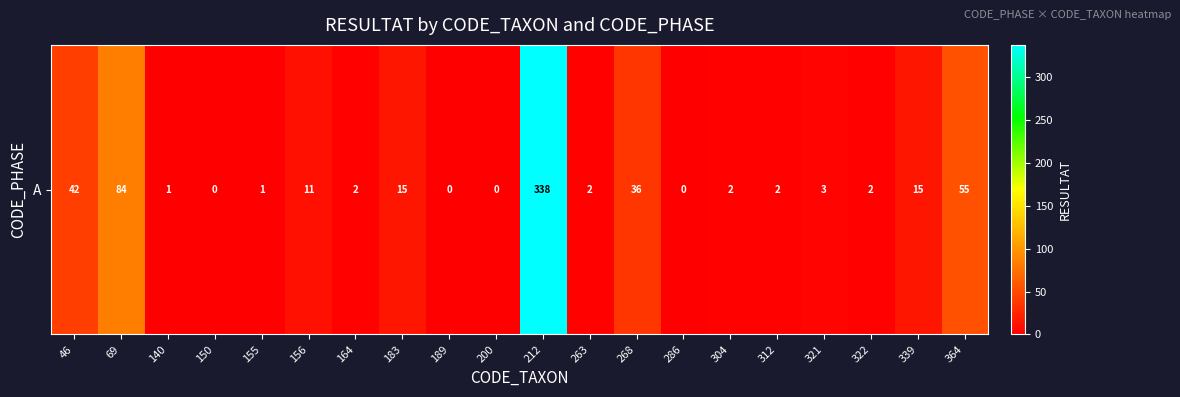

At which category does the chart reach its minimum across all series?

150